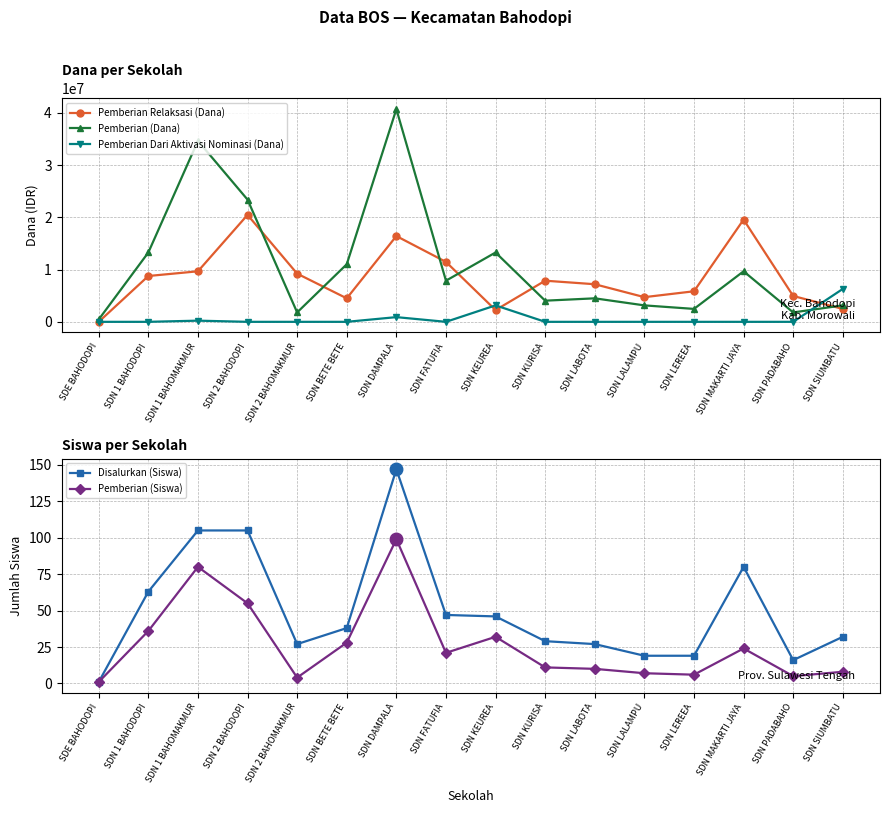

Which series has the largest range (max minus min)?

Pemberian (Dana)